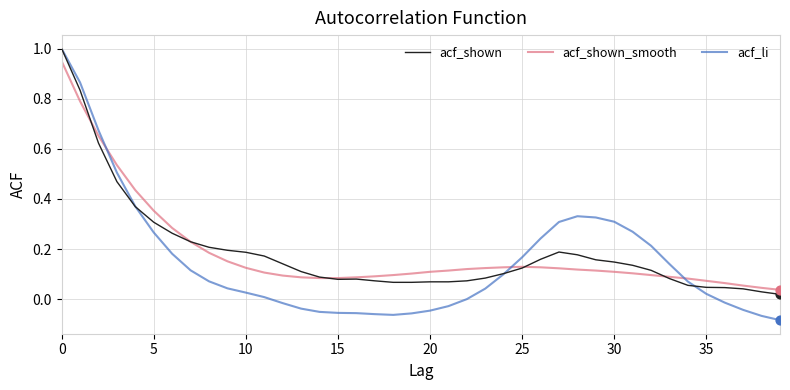

Which series has the widest spread of values?

acf_li